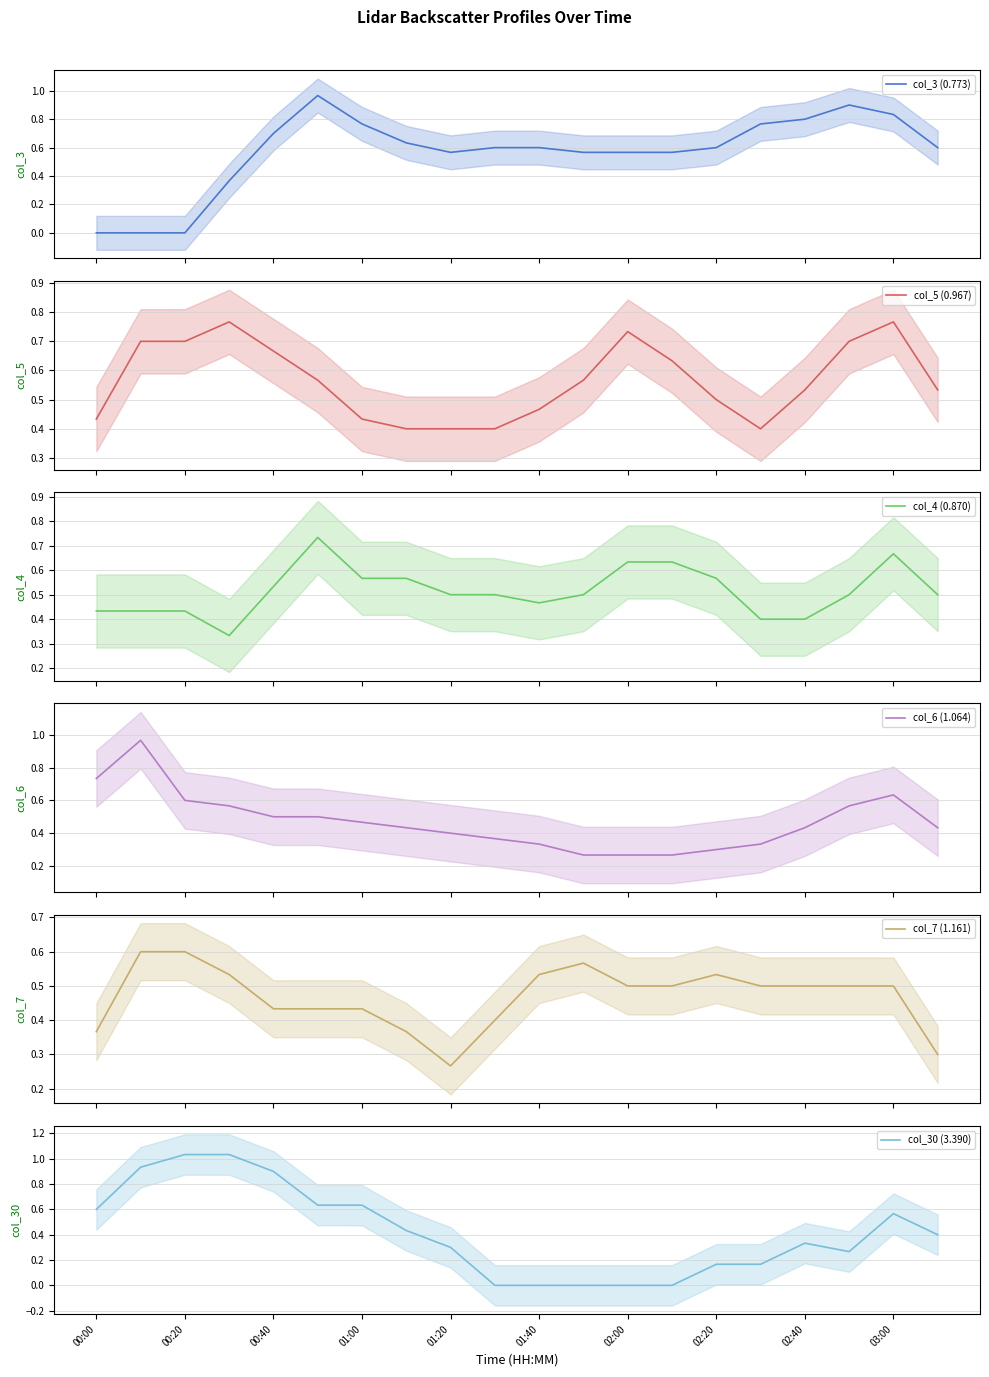

In col_7 (1.161), how many points are lower than both neighbors (excluding endpoints)?

1